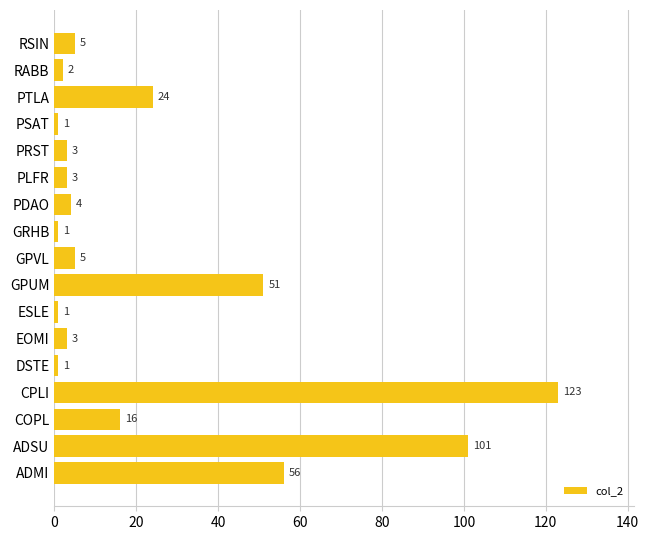

What is the difference between the maximum and minimum values?

122